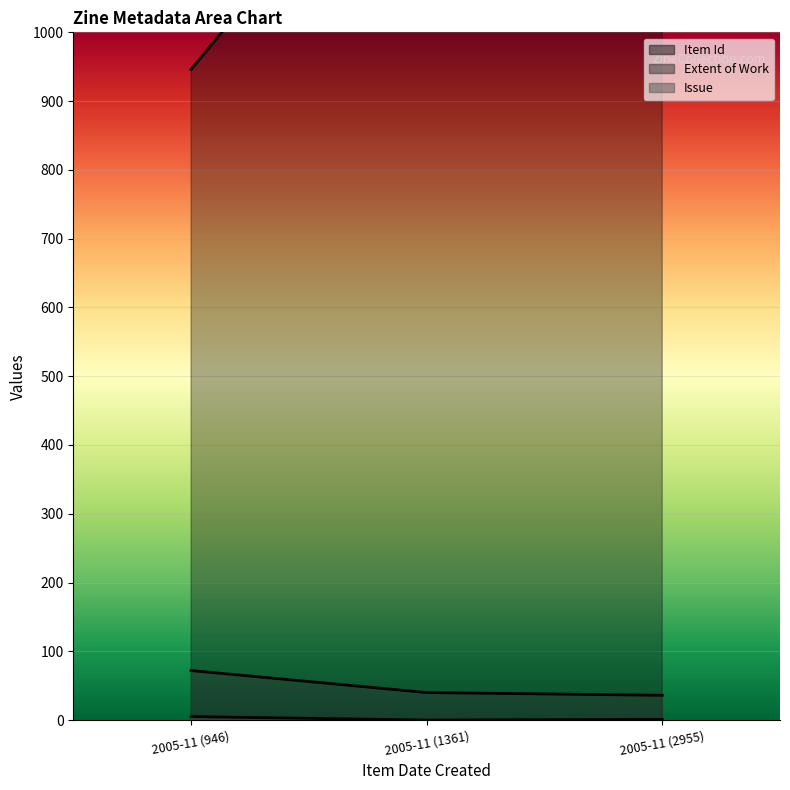

True or false: Issue has a value of 9 at 2005-11 (946).

False